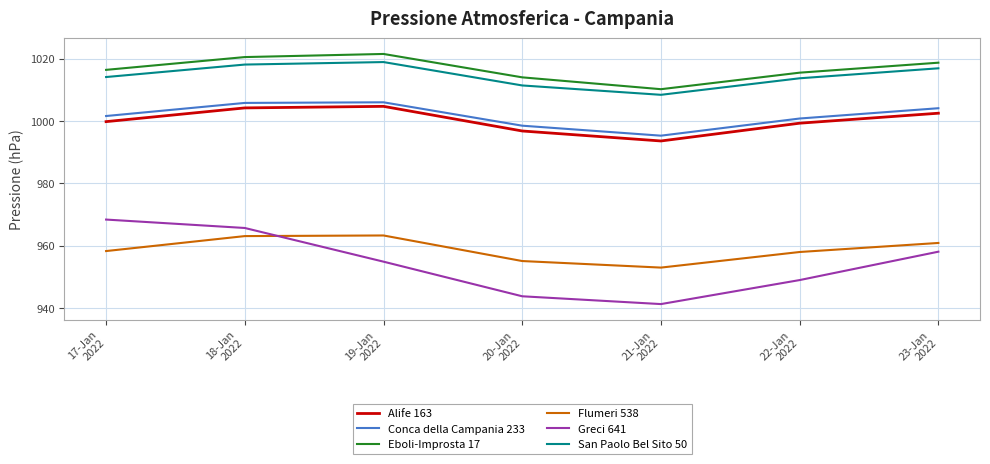

Does the chart have visible grid lines?

Yes